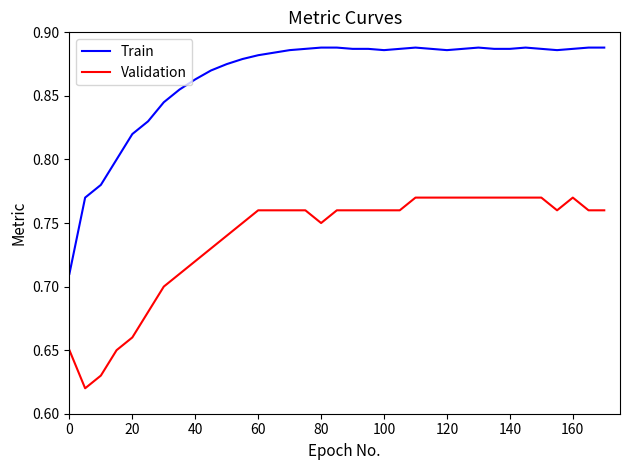

Which series has the largest total across all categories?

Train